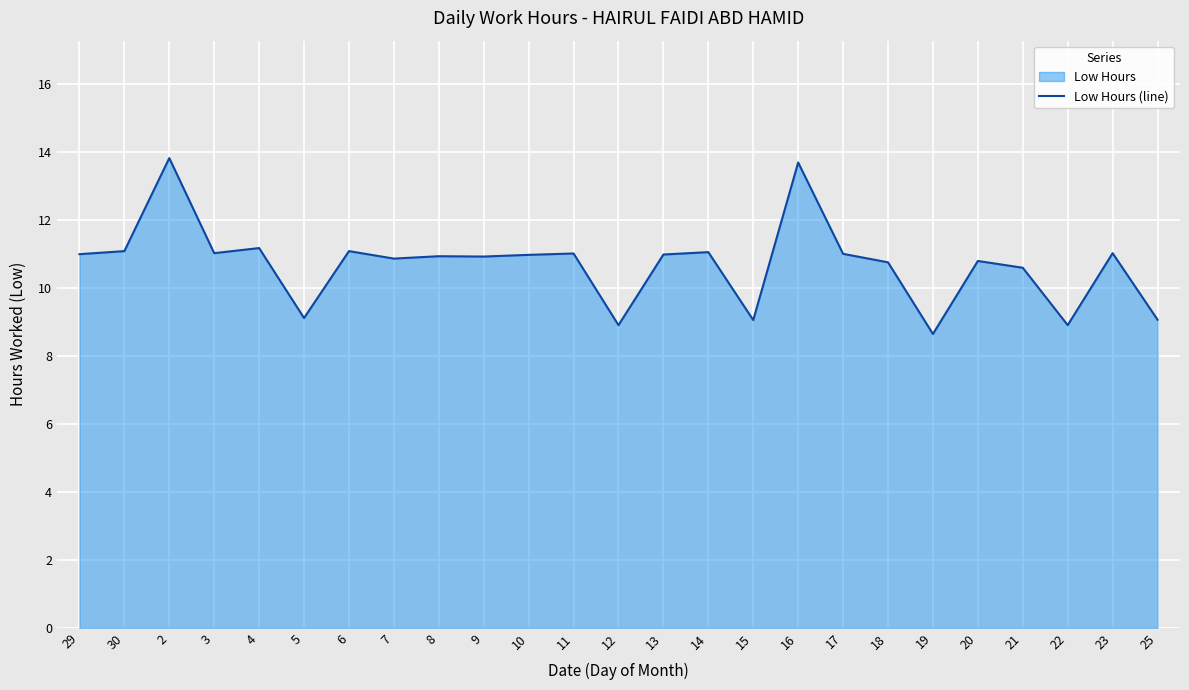

How many interior local valleys (lower than both neighbors) does the data have?

8